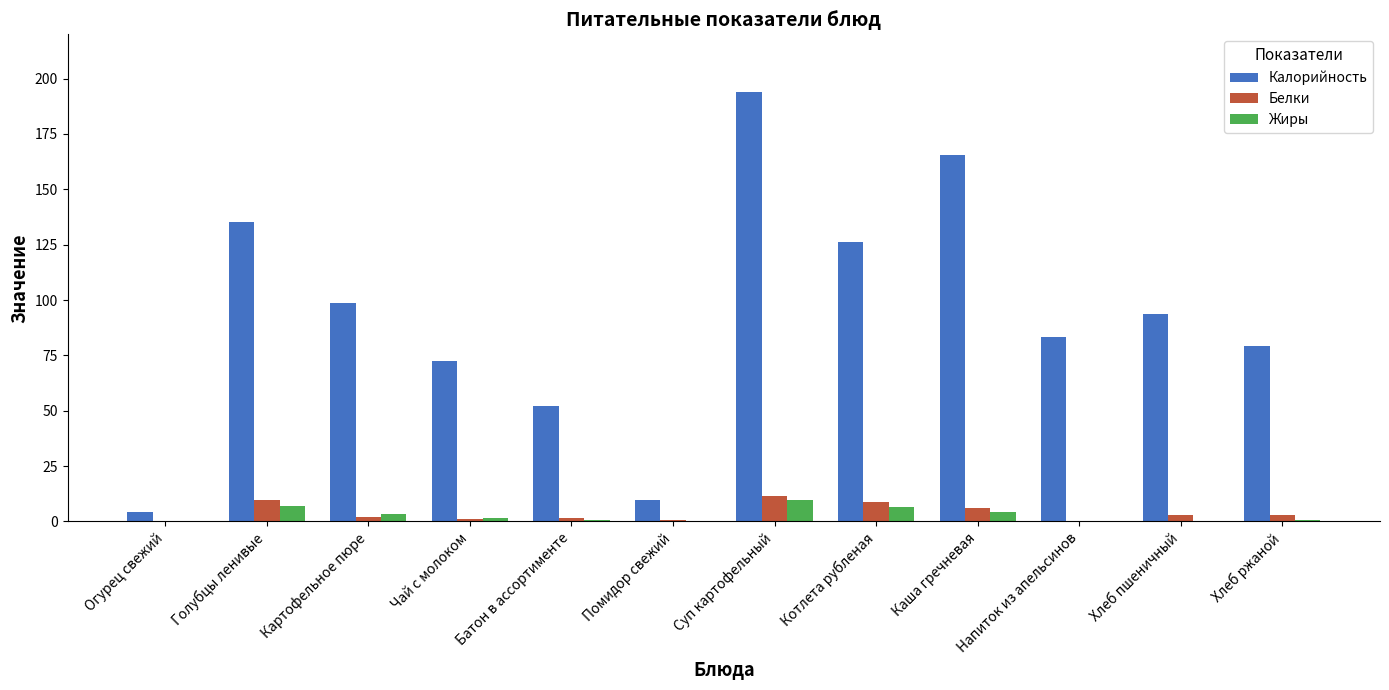

True or false: Калорийность has a value of 78.2 at Котлета рубленая.

False